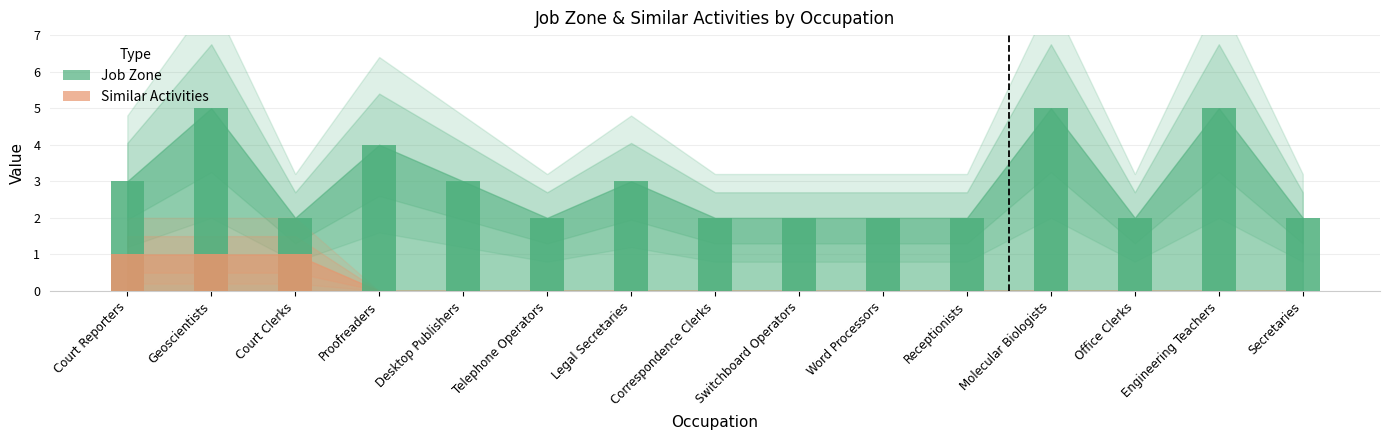

What are all the series names shown in the legend?

Job Zone, Similar Activities